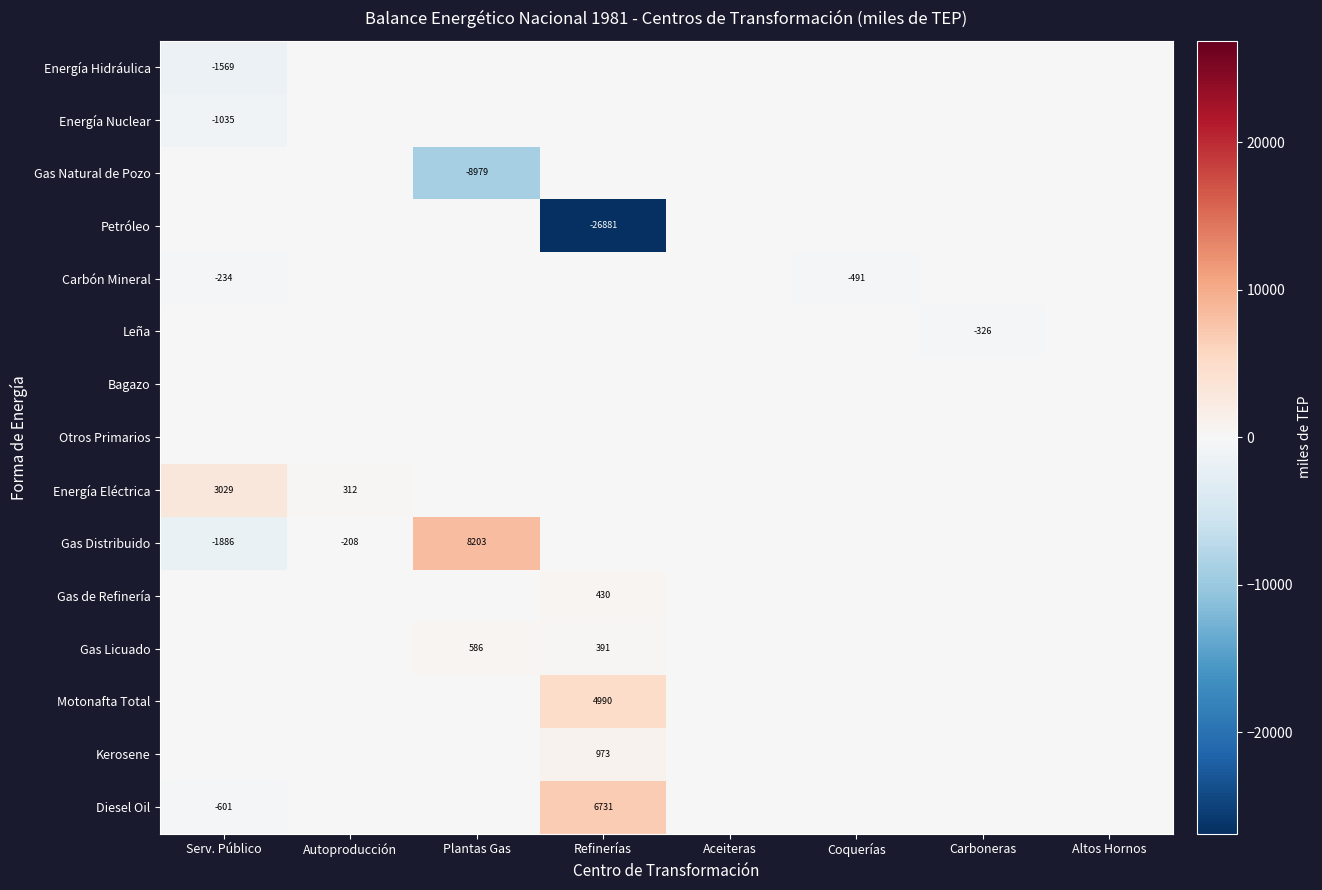

Count the number of categories in the chart.

8